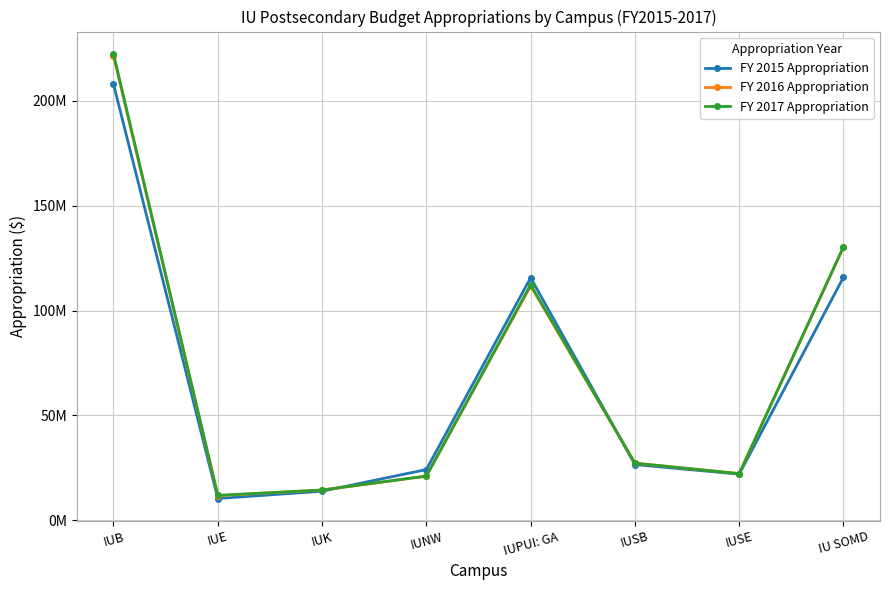

Where do FY 2016 Appropriation and FY 2015 Appropriation first cross each other?

IUK and IUNW